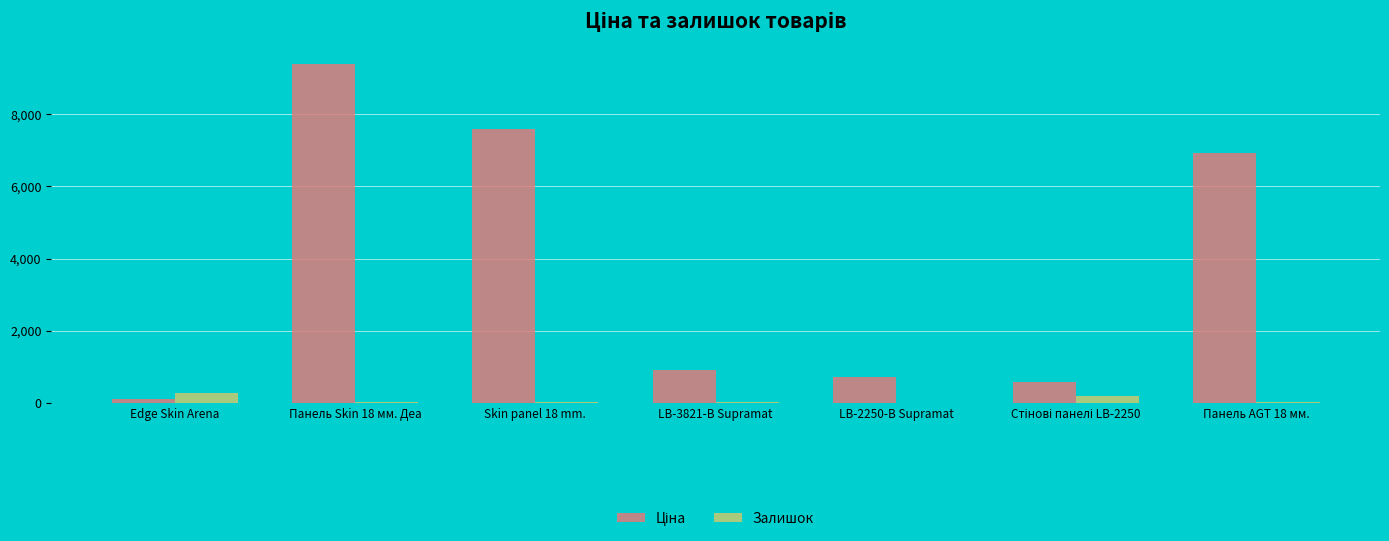

What is the total value across all series at LB-2250-В Supramat?

713.1